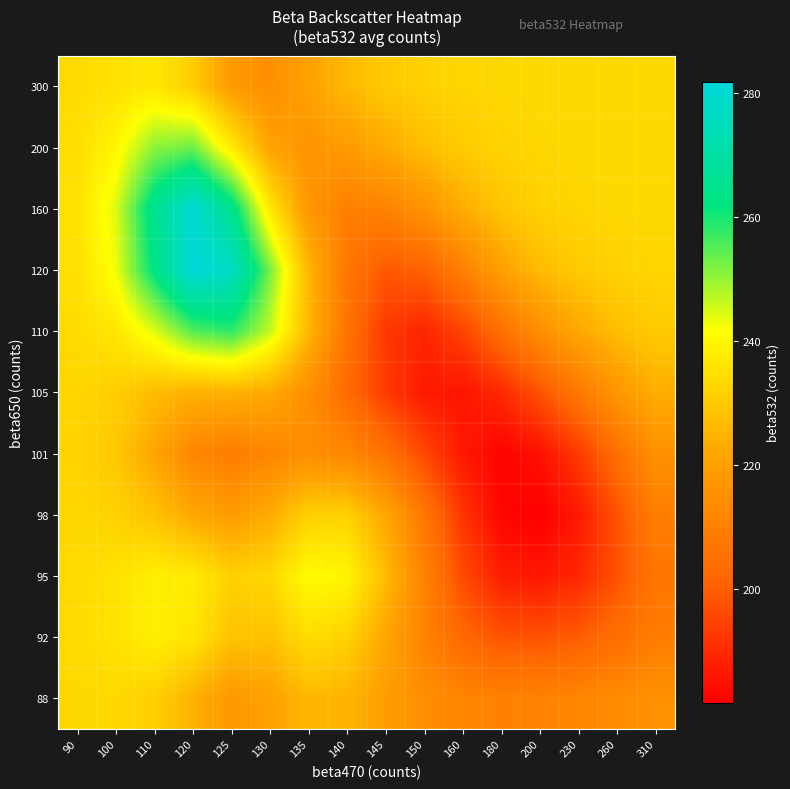

Reading left to right, transcribe all the data shown in this chart.

88: 90=233.2	100=233.1	110=231.2	120=224.4	125=217.7	130=220.2	135=226.0	140=225.1	145=219.5	150=214.7	160=211.8	180=210.5	200=210.8	230=211.9	260=213.8	310=215.5
92: 90=233.6	100=235.4	110=238.3	120=236.0	125=228.3	130=228.2	135=234.1	140=231.8	145=221.6	150=210.9	160=202.8	180=198.4	200=197.9	230=200.1	260=204.5	310=209.2
95: 90=233.5	100=235.3	110=238.3	120=237.4	125=231.6	130=233.1	135=241.2	140=239.8	145=226.9	150=210.8	160=196.4	180=187.8	200=186.1	230=189.6	260=197.8	310=206.7
98: 90=232.9	100=231.8	110=228.3	120=222.4	125=218.7	130=223.3	135=231.6	140=231.8	145=222.1	150=207.2	160=192.1	180=182.9	200=181.6	230=186.7	260=197.7	310=209.4
101: 90=232.4	100=229.4	110=221.4	120=211.9	125=208.8	130=212.0	135=214.8	140=212.5	145=205.6	150=195.8	160=186.6	180=182.5	200=185.1	230=193.0	260=204.7	310=215.4
105: 90=232.7	100=231.0	110=227.0	120=224.2	125=224.6	130=222.6	135=214.5	140=203.5	145=193.4	150=186.9	160=185.7	180=189.9	200=197.9	230=207.6	260=217.1	310=223.8
110: 90=233.6	100=236.3	110=244.3	120=255.2	125=258.2	130=246.6	135=226.0	140=205.9	145=192.7	150=189.1	160=194.9	180=205.2	200=214.7	230=222.2	260=227.4	310=230.2
120: 90=234.9	100=242.8	110=262.8	120=281.9	125=277.2	130=252.4	135=225.7	140=207.1	145=199.1	150=201.2	160=210.2	180=220.2	200=226.7	230=230.1	260=231.9	310=232.6
160: 90=235.2	100=244.4	110=265.7	120=280.2	125=265.3	130=236.8	135=217.2	140=209.8	145=210.8	150=216.4	160=223.4	180=228.9	200=231.6	230=232.6	260=232.9	310=233.0
200: 90=234.4	100=239.8	110=250.6	120=253.2	125=237.4	130=220.8	135=216.3	140=218.7	145=223.2	150=227.4	160=230.4	180=232.1	200=232.9	230=233.0	260=233.1	310=233.1
300: 90=233.5	100=235.1	110=236.4	120=230.5	125=218.6	130=214.8	135=220.5	140=226.4	145=229.9	150=231.7	160=232.6	180=232.9	200=233.1	230=233.1	260=233.1	310=233.1